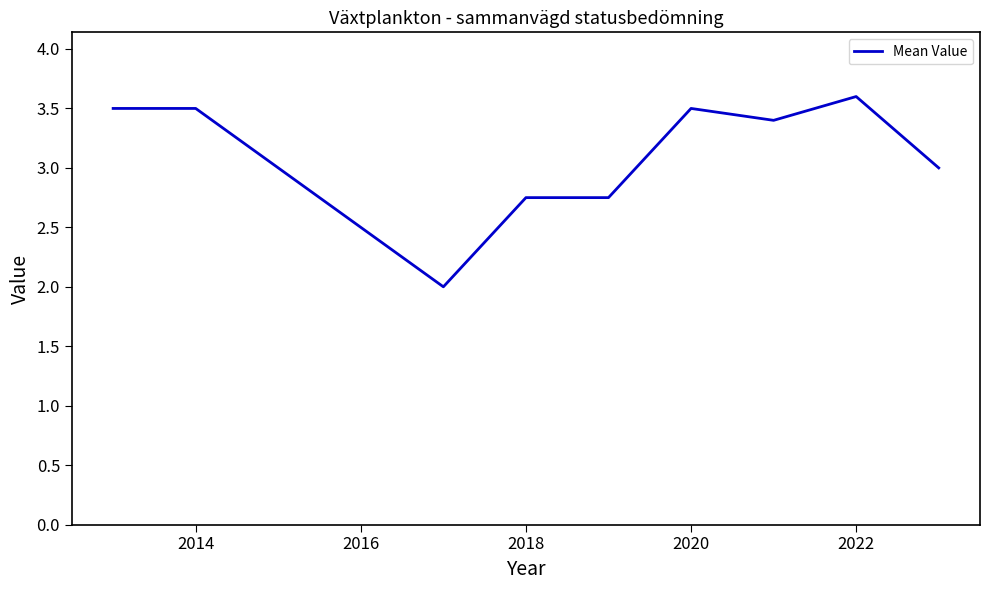

What is the difference between the maximum and minimum values?

1.6